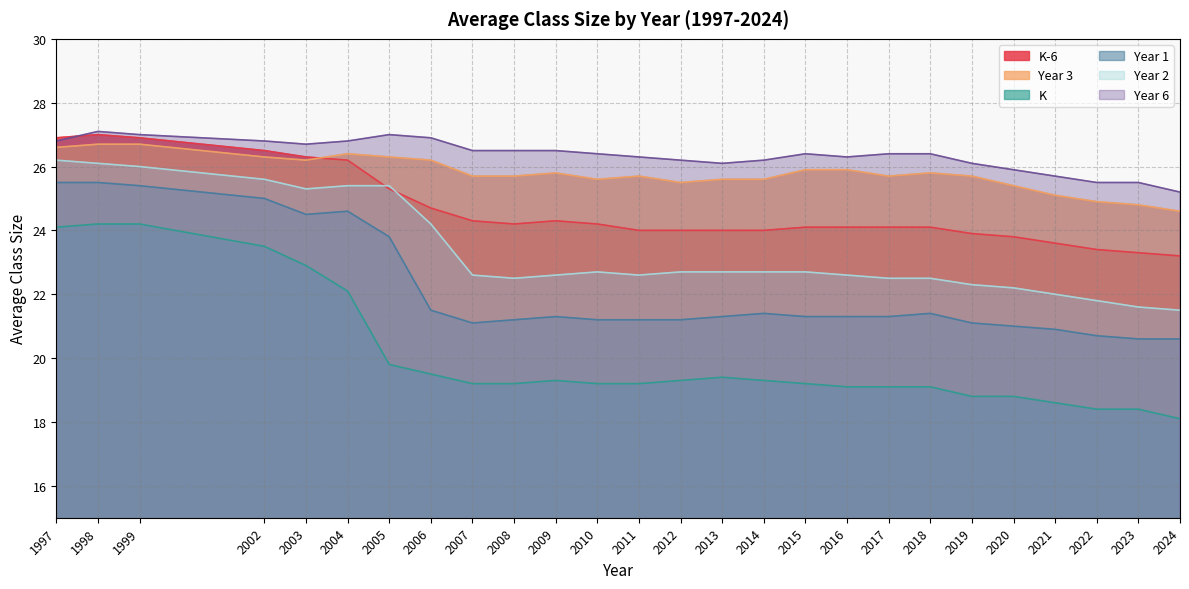

Which series has the widest spread of values?

K